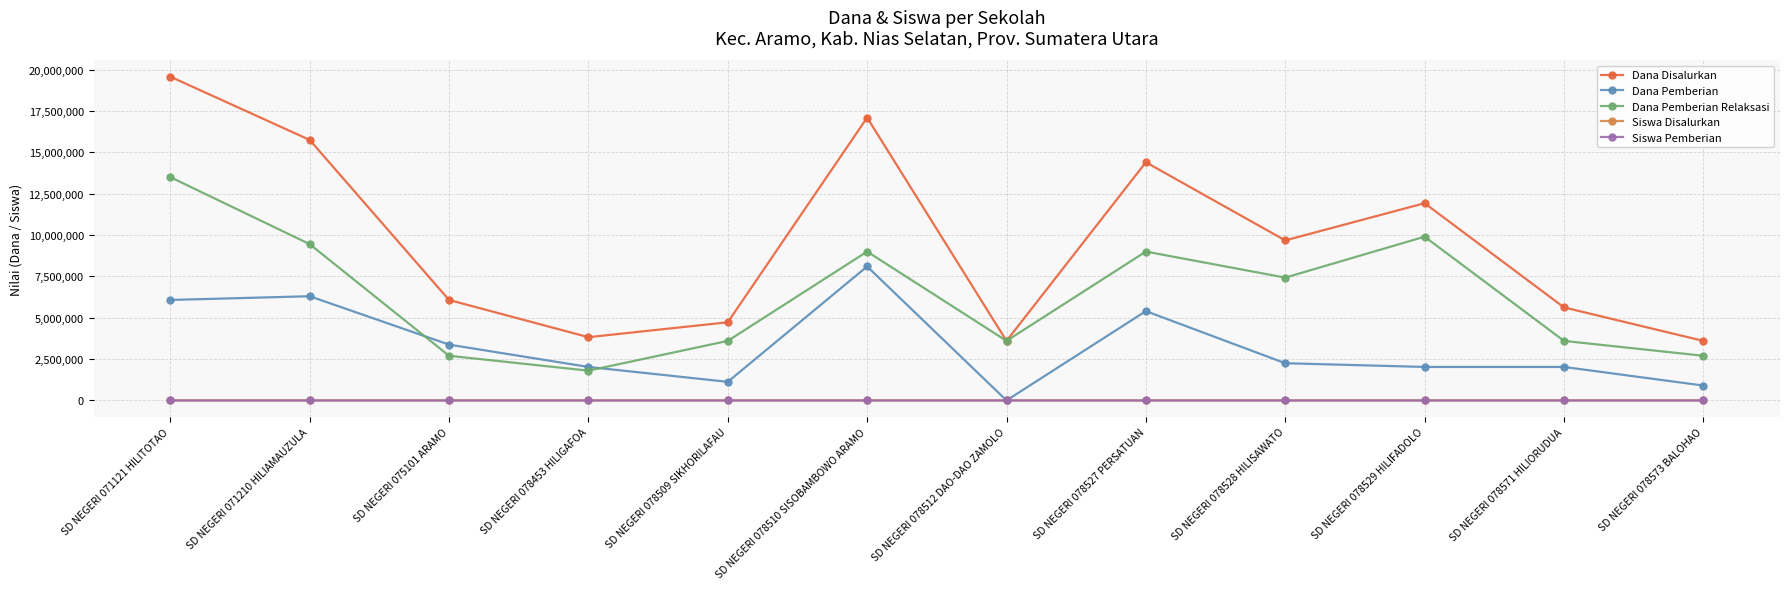

True or false: Siswa Disalurkan and Siswa Pemberian intersect in this chart.

False